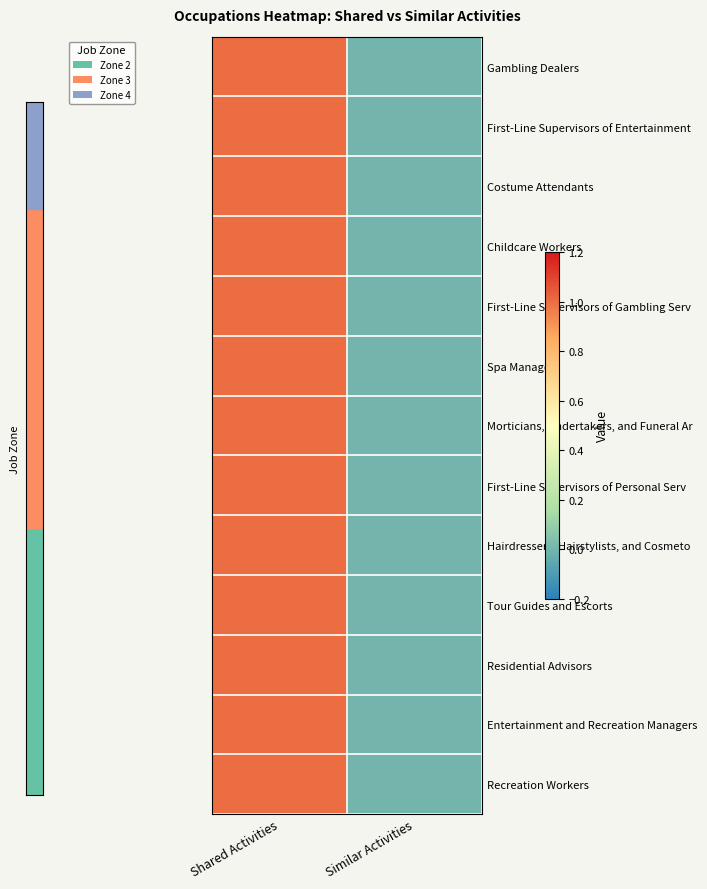

At how many categories does at least one series exceed 0?

1